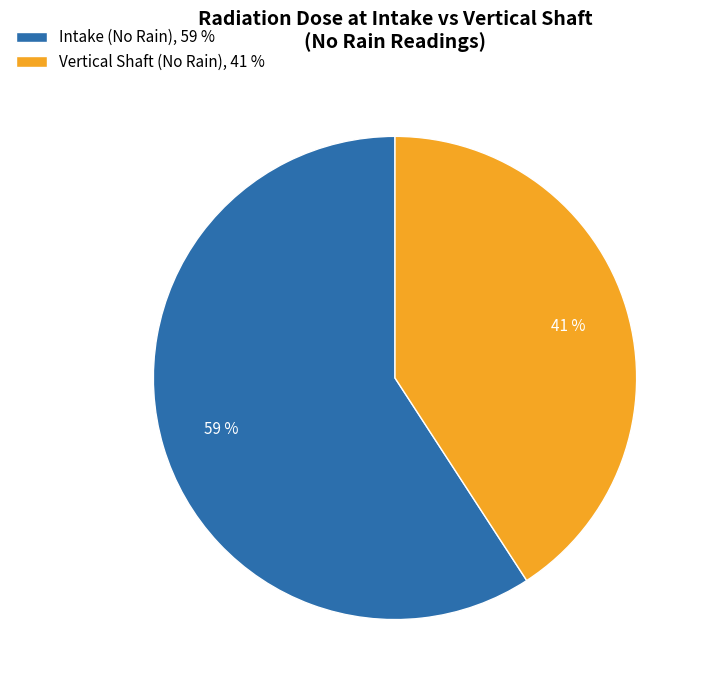

Is it true that Intake (No Rain), 59 % is 59% of the pie?

True